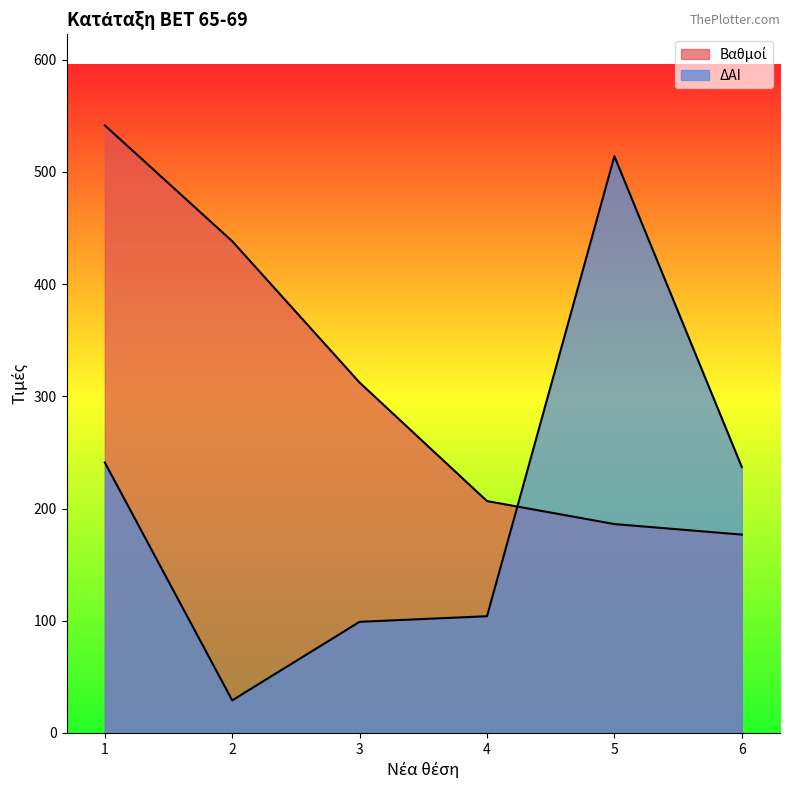

Reading right to left, list all the values displayed in this chart.

Βαθμοί: 176.8	186.1	206.6	312.2	438.2	541.5
ΔΑΙ: 237.0	514.0	104.0	99.0	29.0	241.0